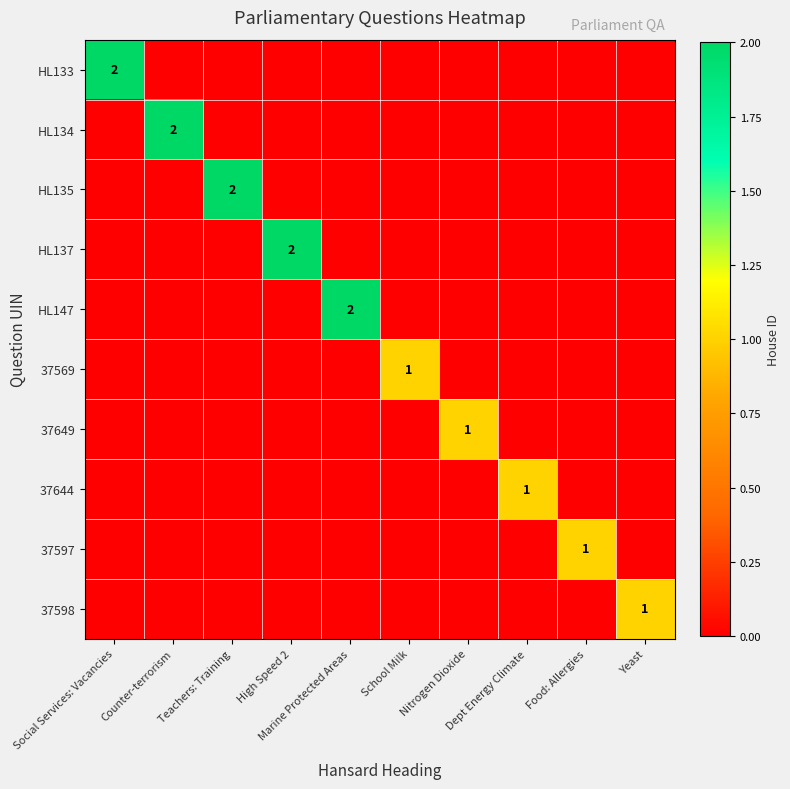

Rank the series by their maximum value, from lowest to highest.

37569, 37649, 37644, 37597, 37598, HL133, HL134, HL135, HL137, HL147